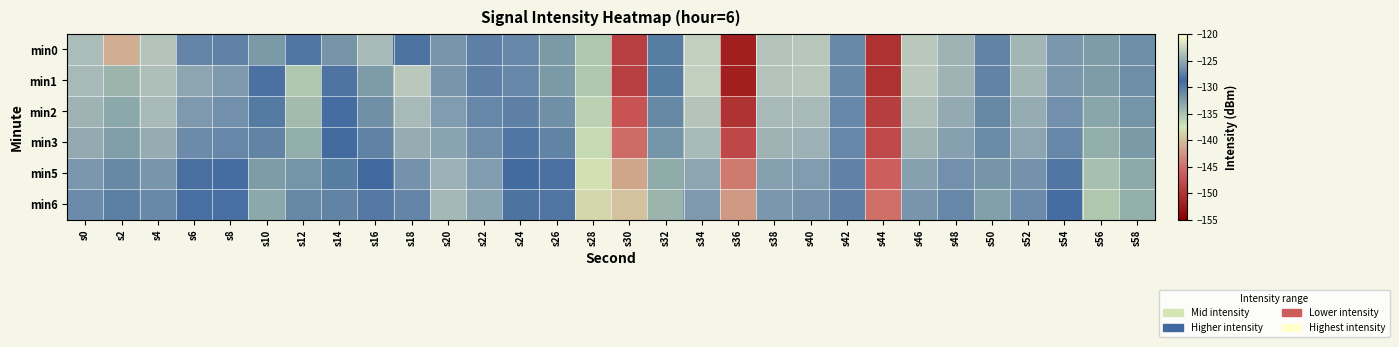

Between s10 and s40, which is larger?

s40